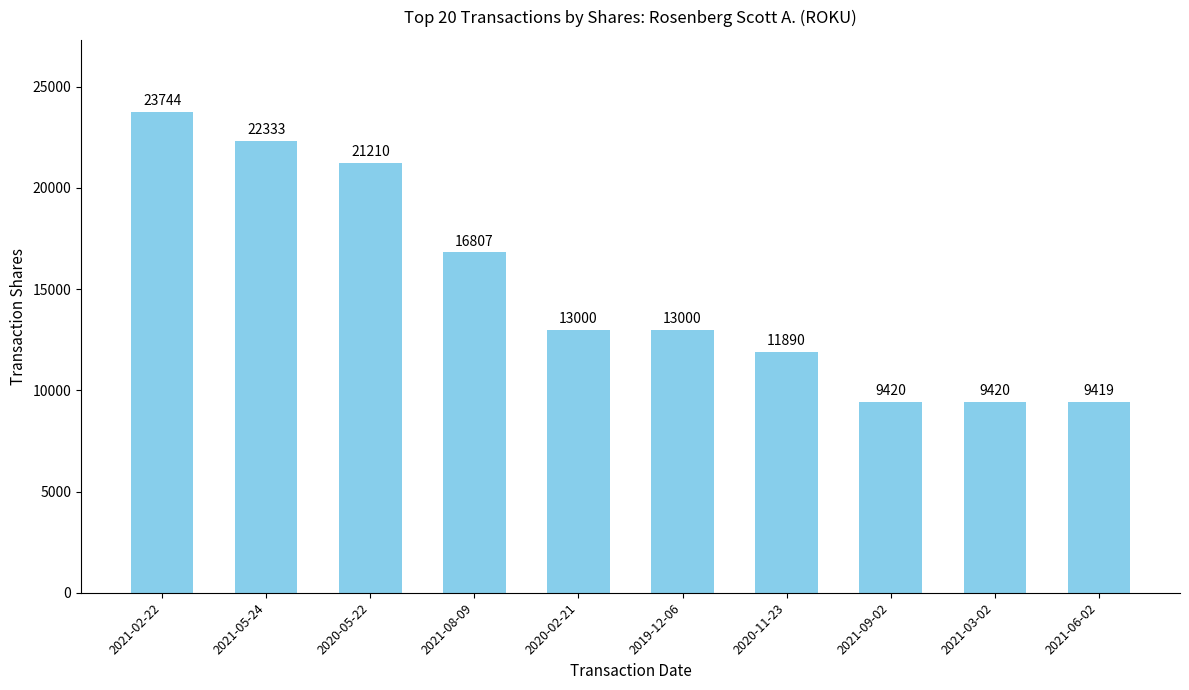

What is the average value?

15024